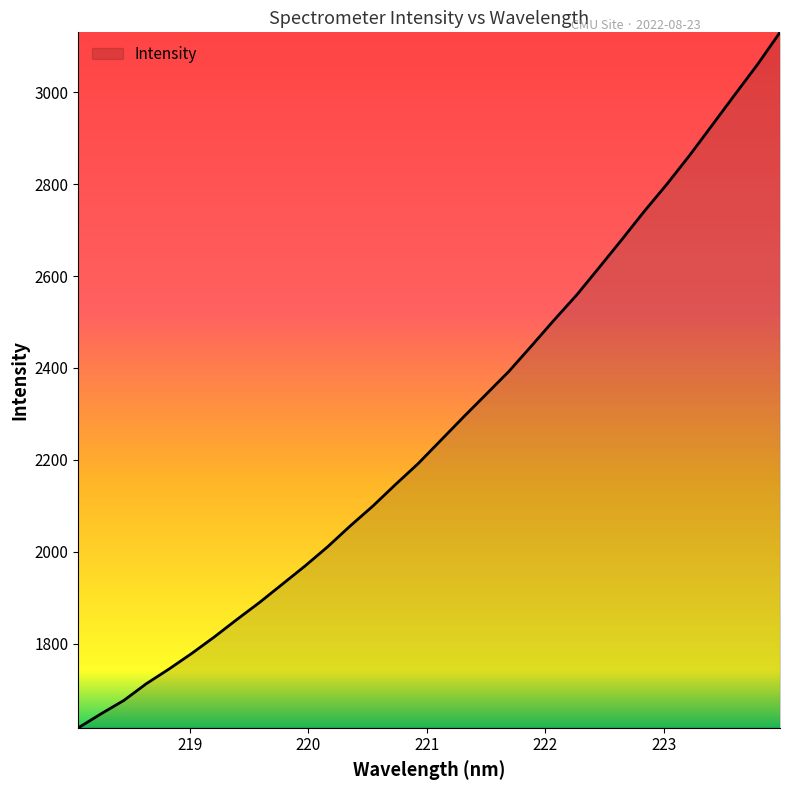

How many distinct data groups are displayed?

1